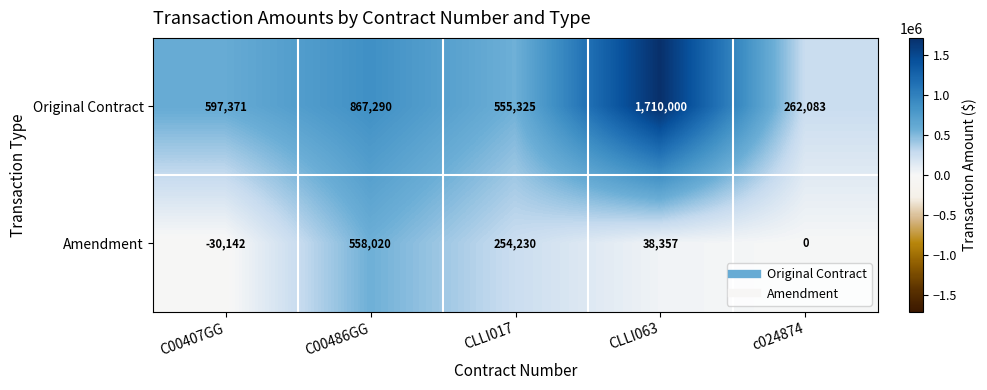

At which category is the sum across all series the highest?

CLLI063